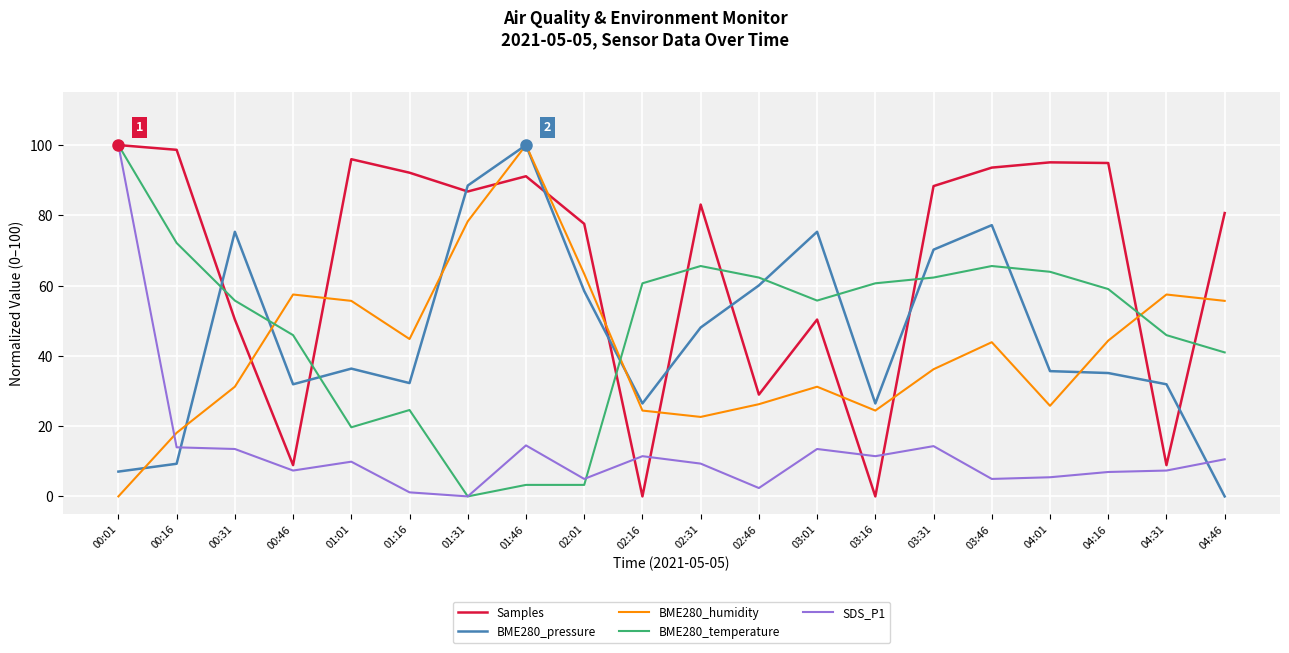

True or false: BME280_humidity has more than 2 interior local peaks.

True